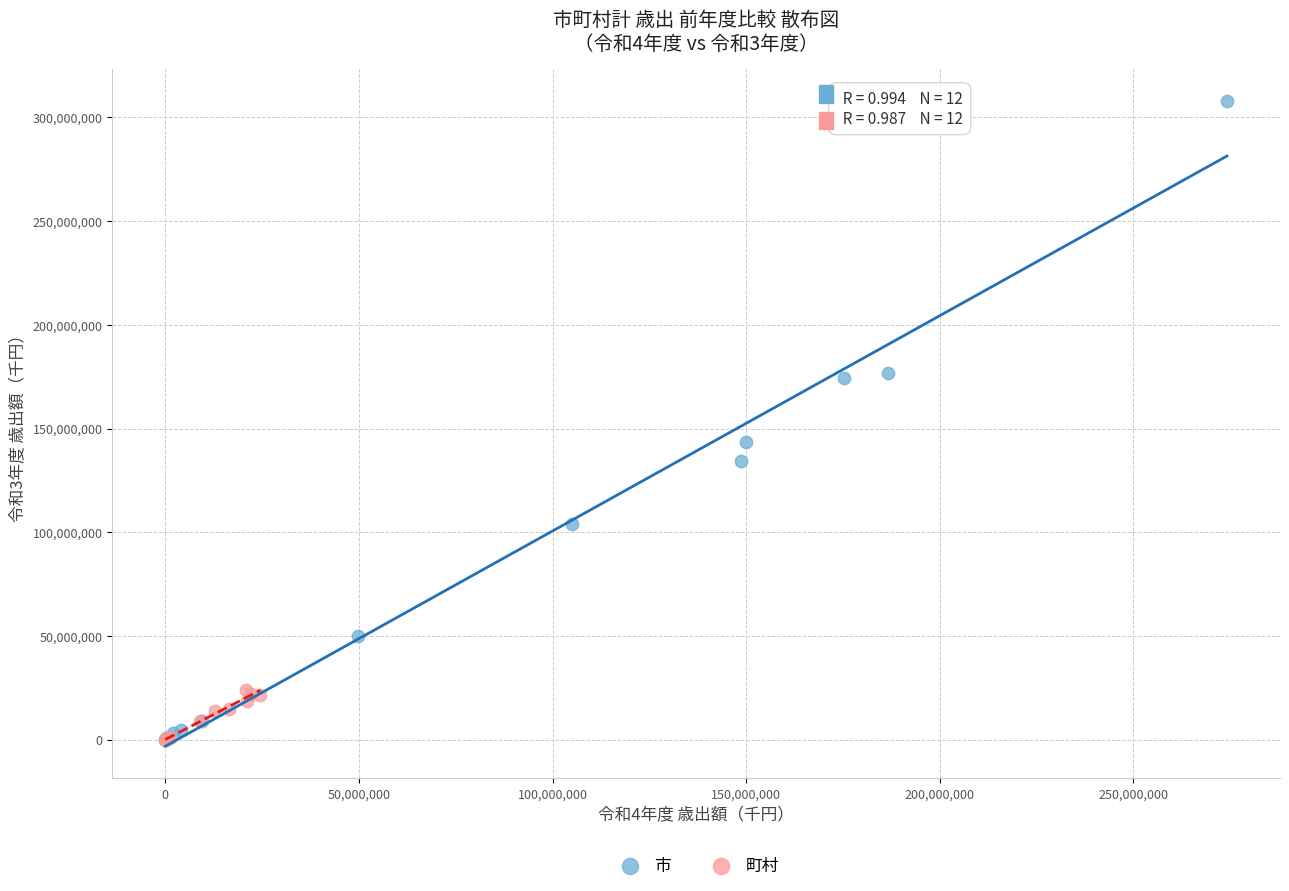

Which series reaches the maximum Y coordinate?

市